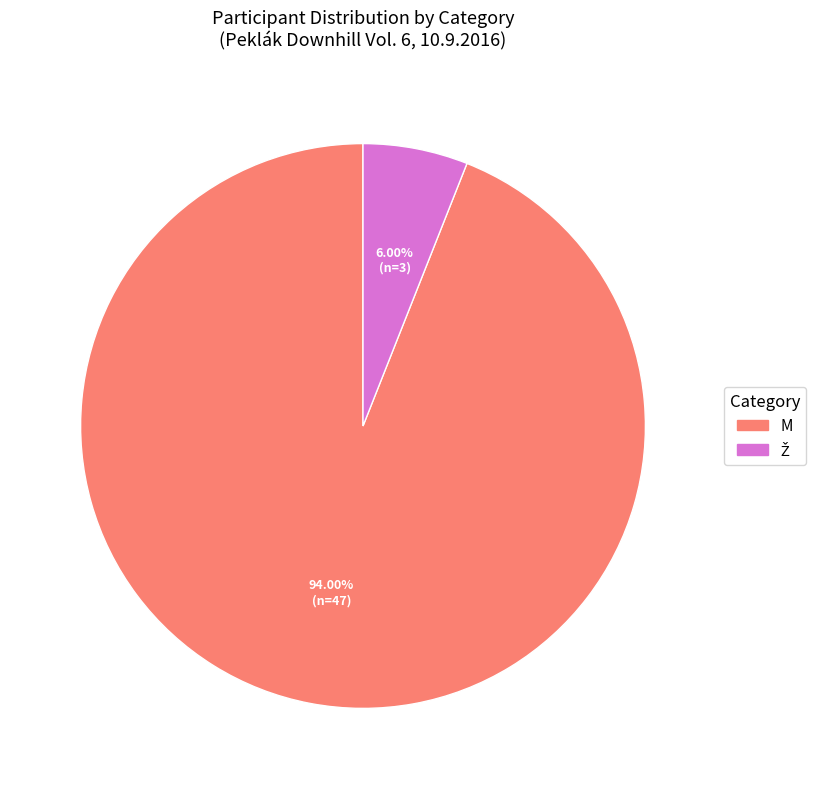

How many segments does this pie chart have?

2